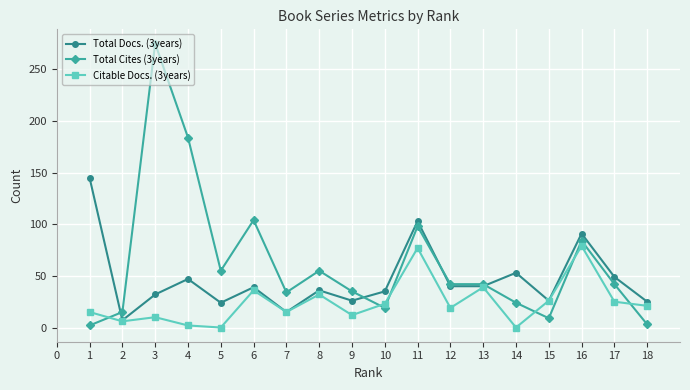

At 3, list the series in order from largest to smallest.

Total Cites (3years), Total Docs. (3years), Citable Docs. (3years)